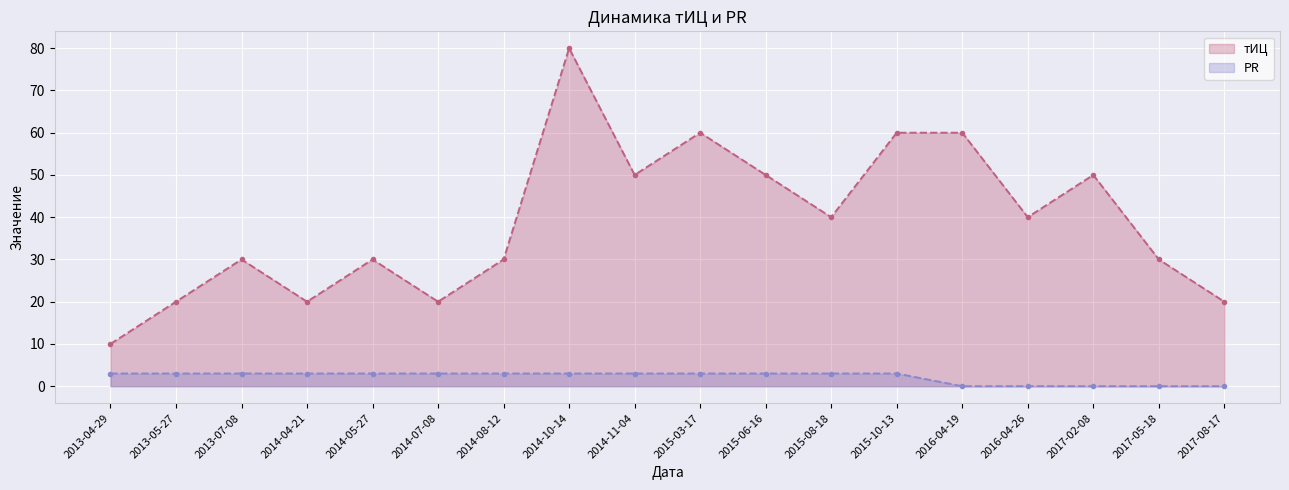

At which label does тИЦ first exceed 40?

2014-10-14